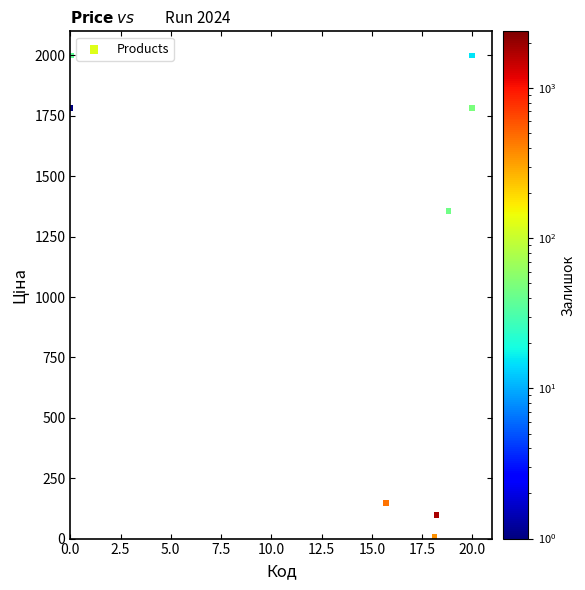

What Y value in the scatter plot is closest to 1002?

1358.0